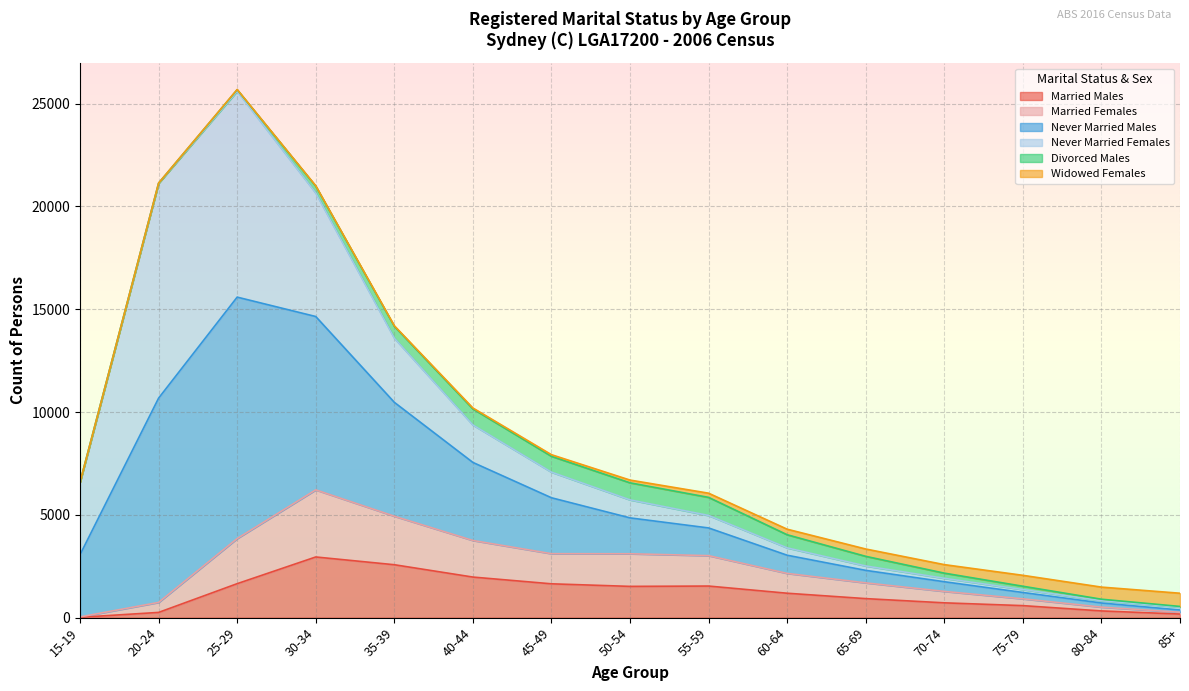

How many data points does each series have?

15